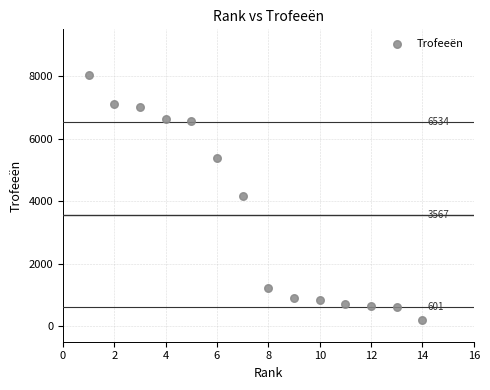

What is the range of X values (max minus min)?

13